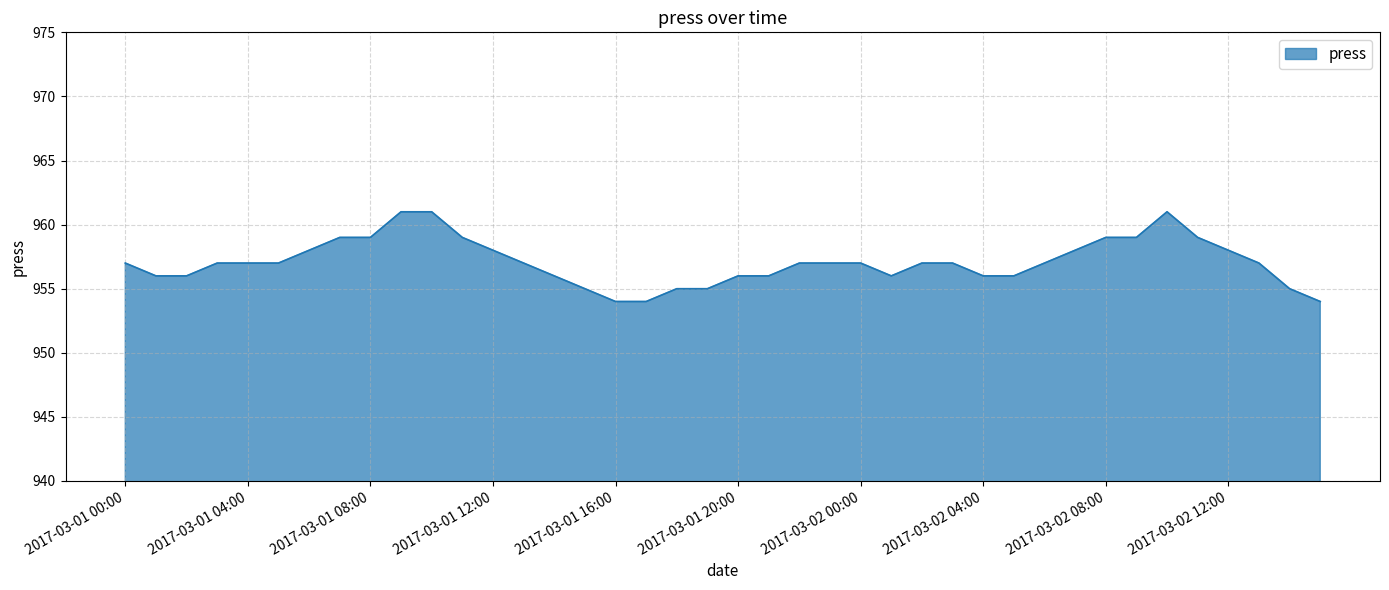

How many distinct data groups are displayed?

1